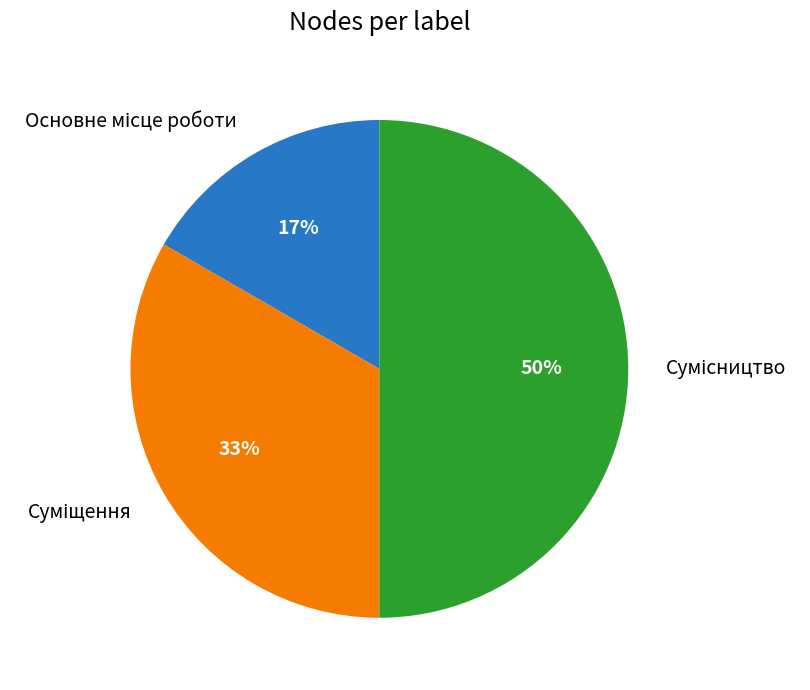

To the nearest percent, what is the difference between the largest and smallest slice percentages?

33%